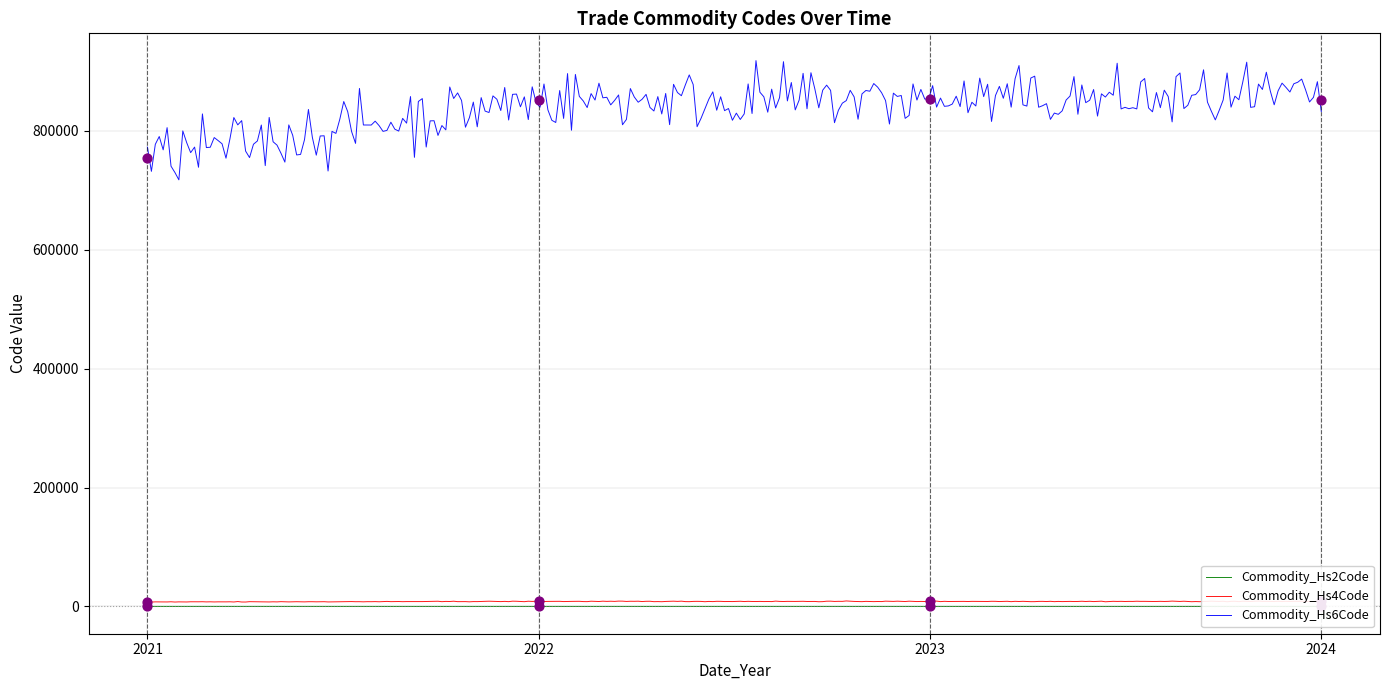

True or false: Commodity_Hs4Code and Commodity_Hs6Code intersect in this chart.

False